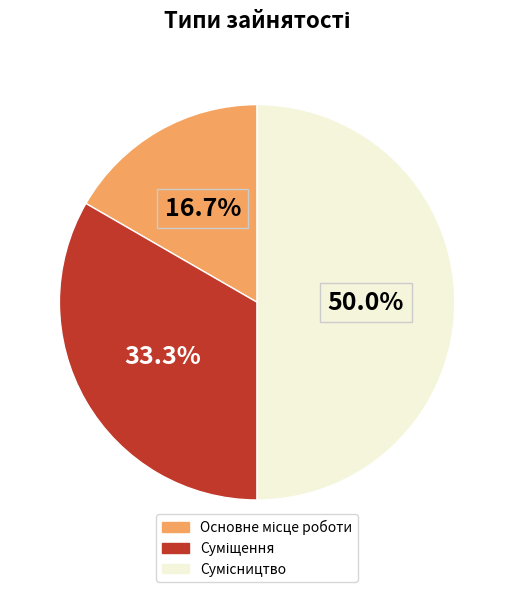

What percentage is the Основне місце роботи slice, to the nearest percent?

17%